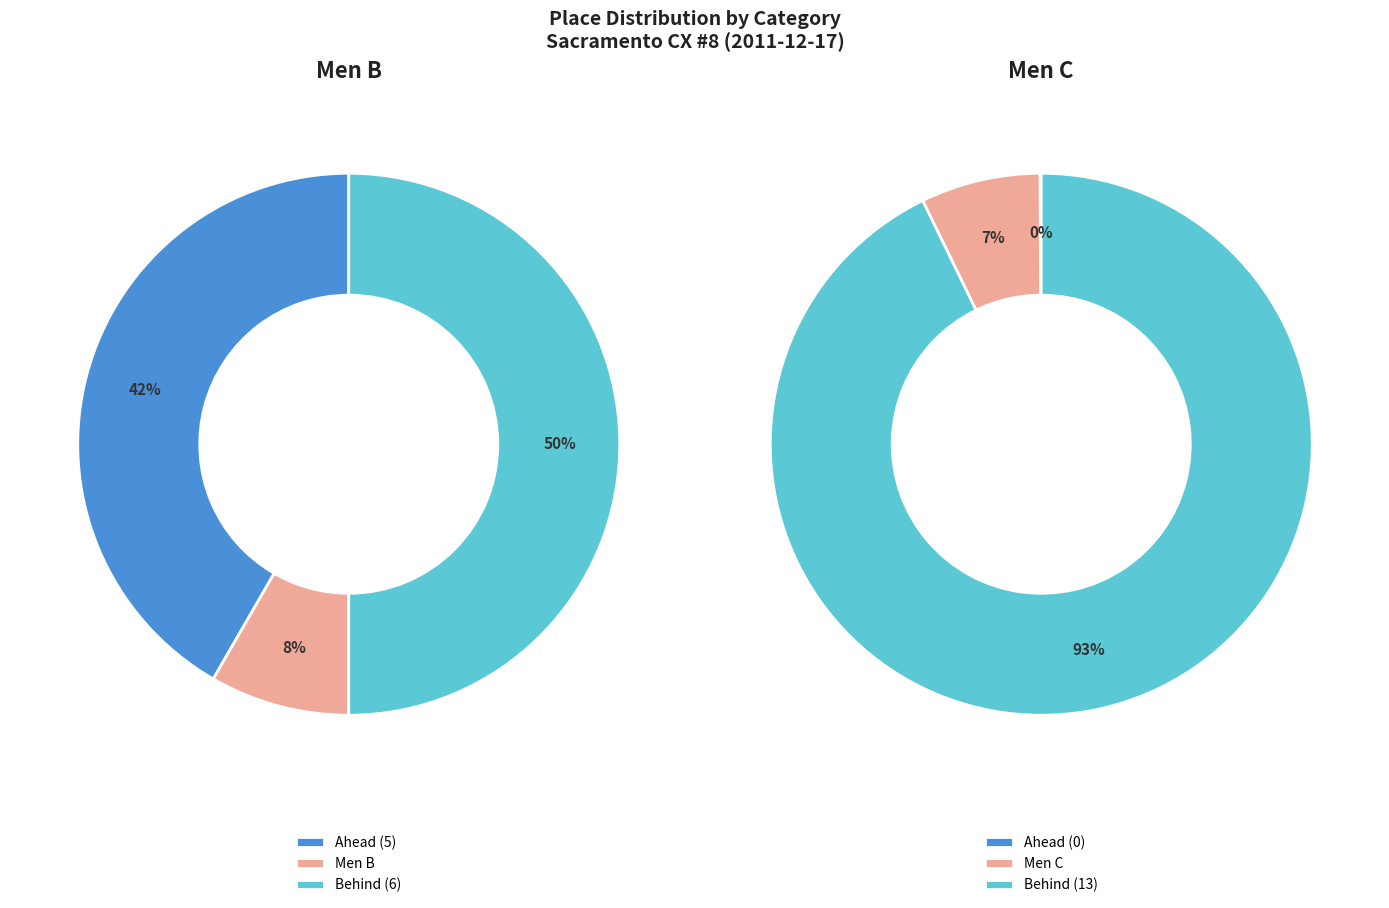

What is the change in value from Men B to Men C?

-5